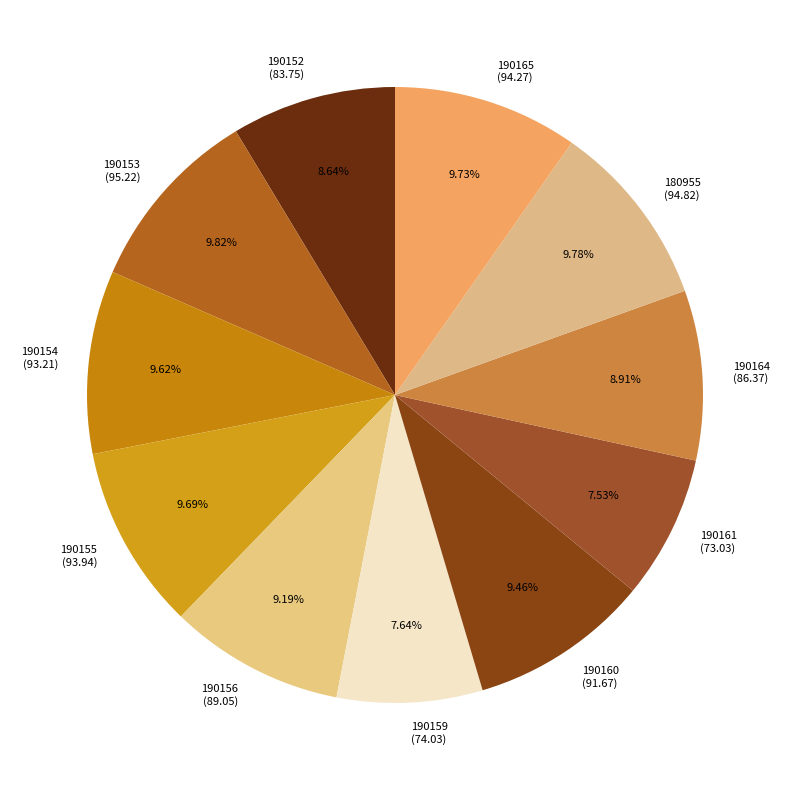

To the nearest percent, what percentage of the pie is 190152?

9%